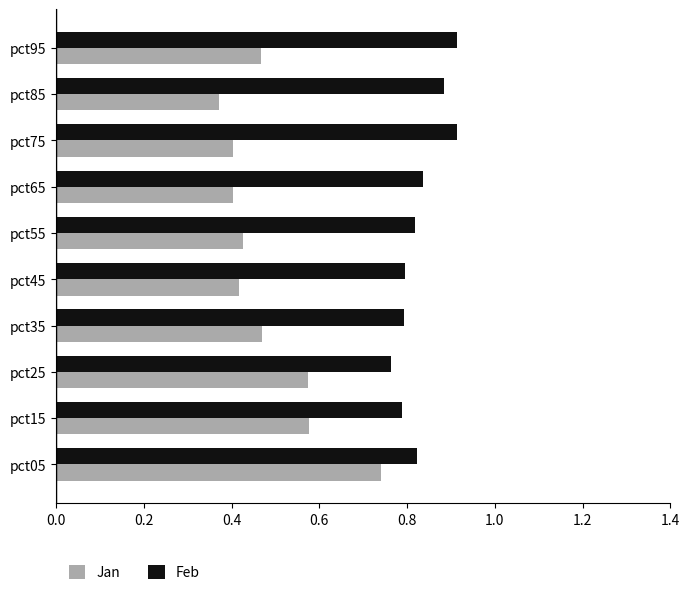

How many Jan values are between 0 and 1?

10